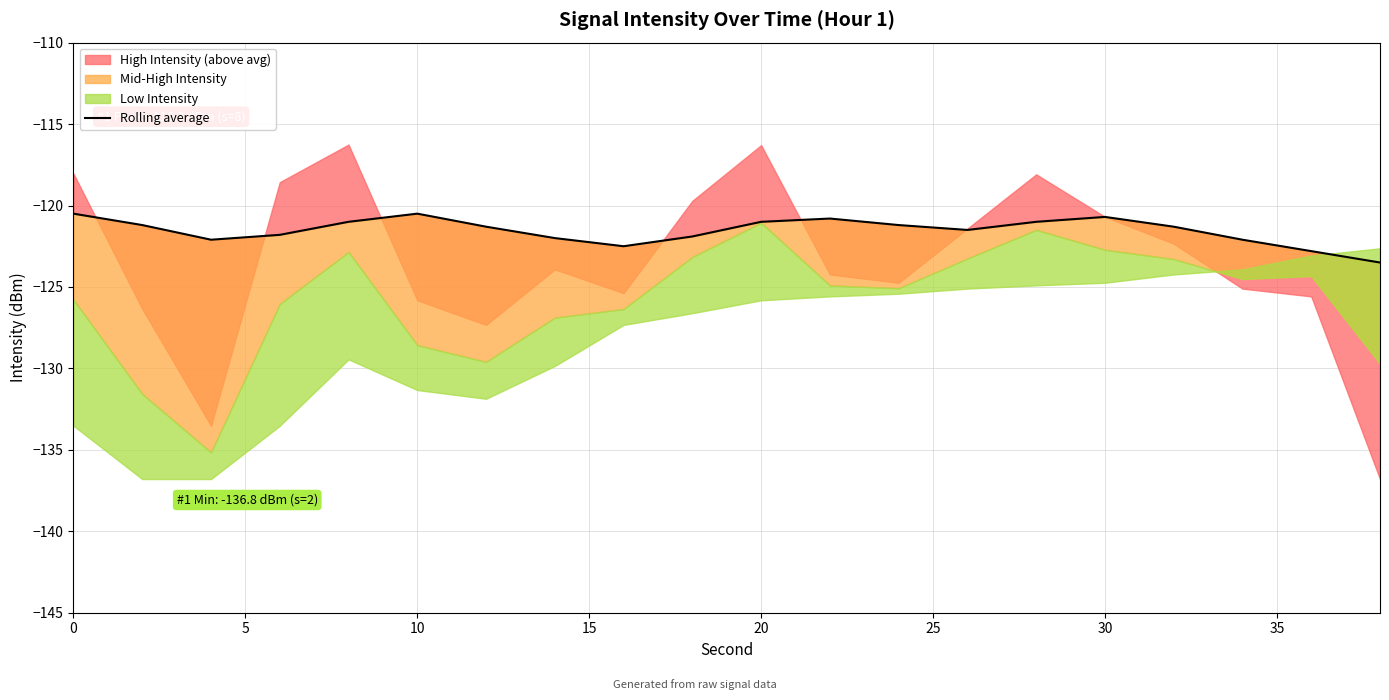

True or false: the data has more than 1 interior local peaks.

True